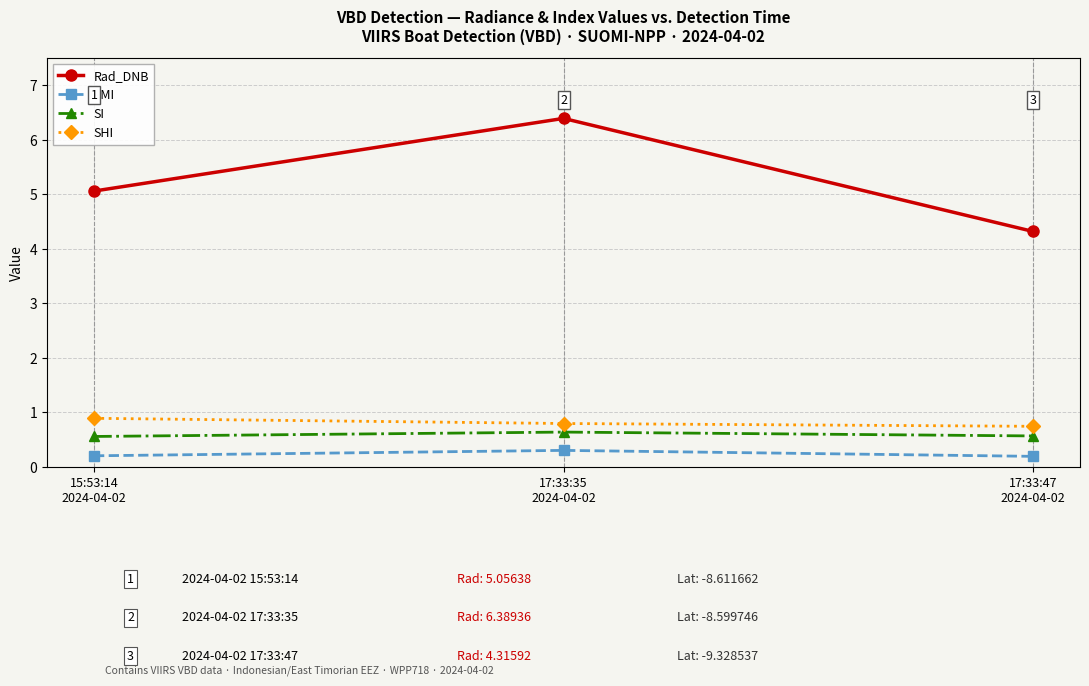

Does the chart display data point markers on the line(s)?

Yes